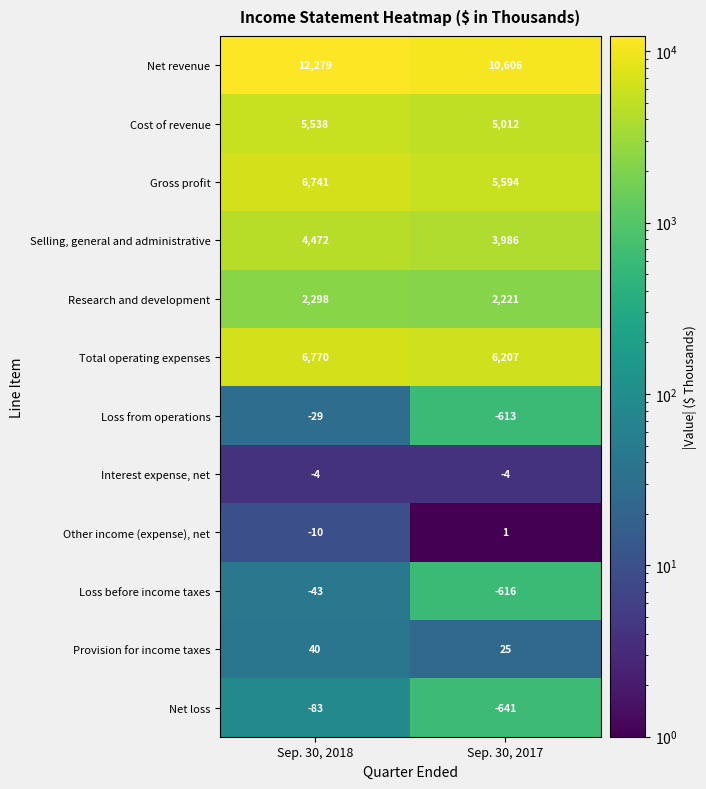

Rank the series at Sep. 30, 2018 from lowest to highest value.

Net loss, Loss before income taxes, Loss from operations, Other income (expense), net, Interest expense, net, Provision for income taxes, Research and development, Selling, general and administrative, Cost of revenue, Gross profit, Total operating expenses, Net revenue